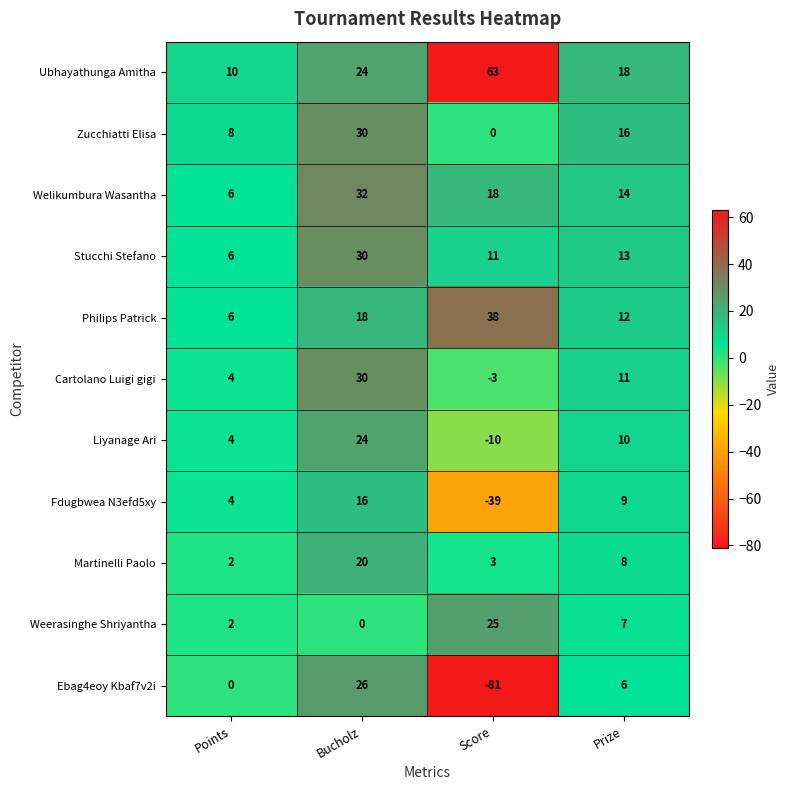

At which label is Stucchi Stefano closest to 18?

Prize